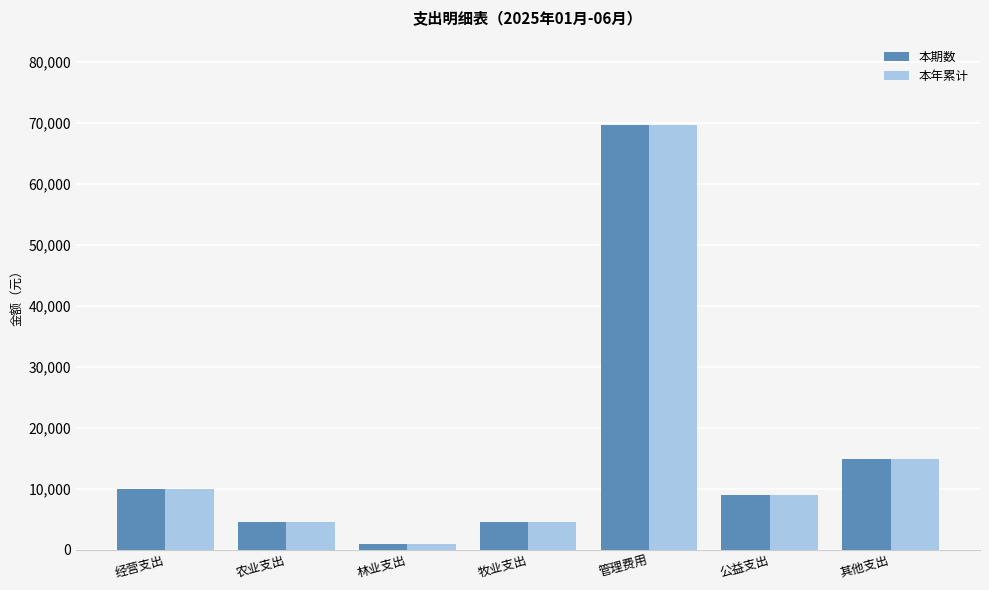

The value of 本期数 at 公益支出 is 8990.0. True or false?

True